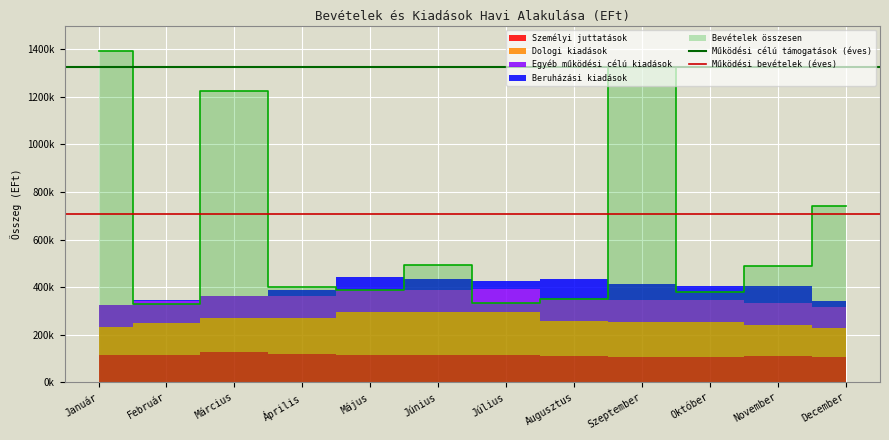

What position from the right is Január?

2